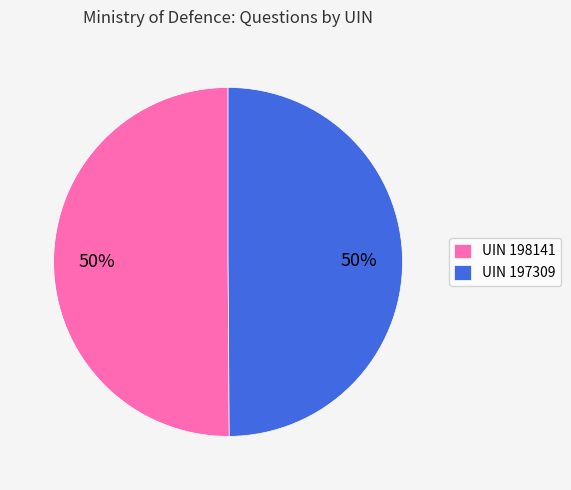

What percentage is the UIN 198141 slice, to the nearest percent?

50%